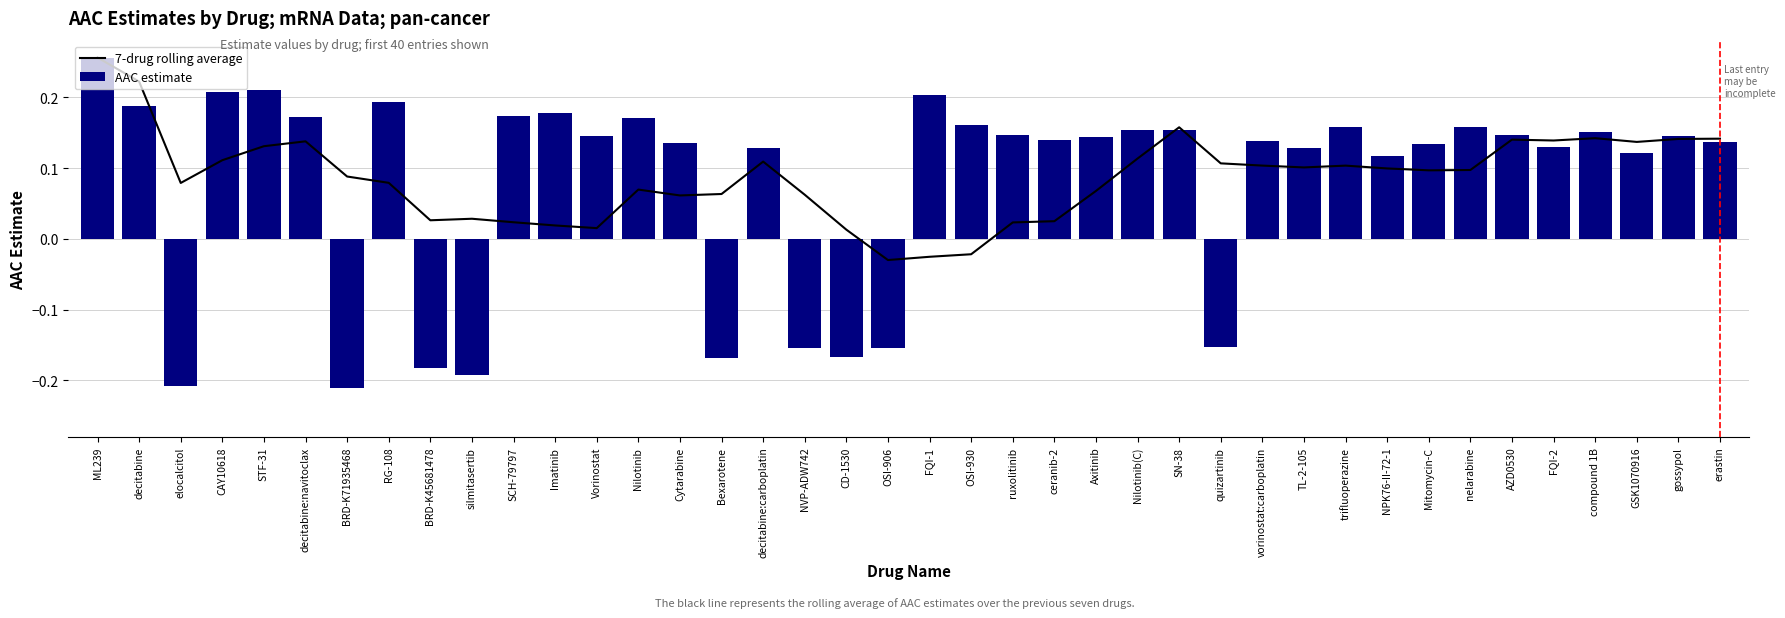

How many negative values does the AAC estimate series have?

9